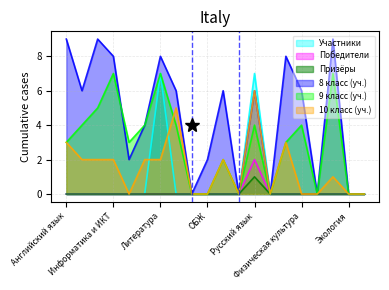

Which series has the largest total across all categories?

8 класс (уч.)